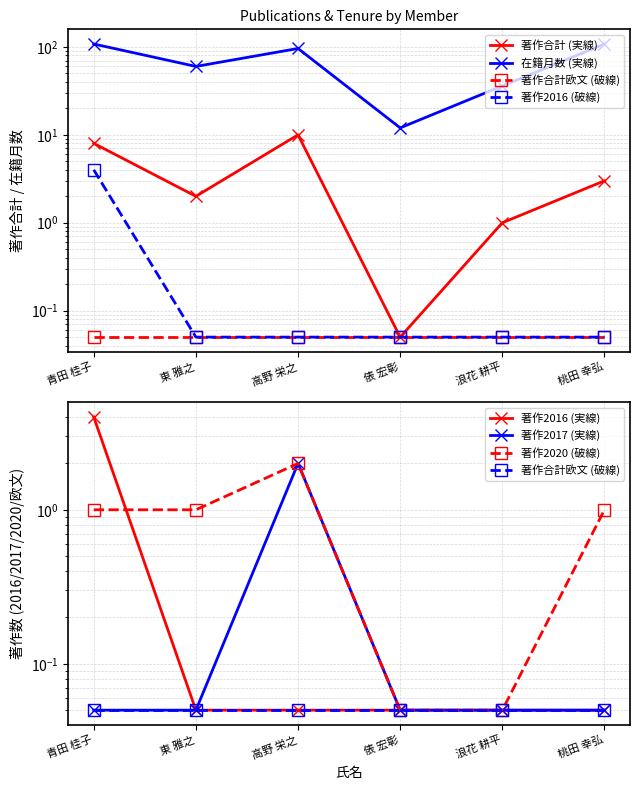

Is this an area chart (filled region under the line)?

No